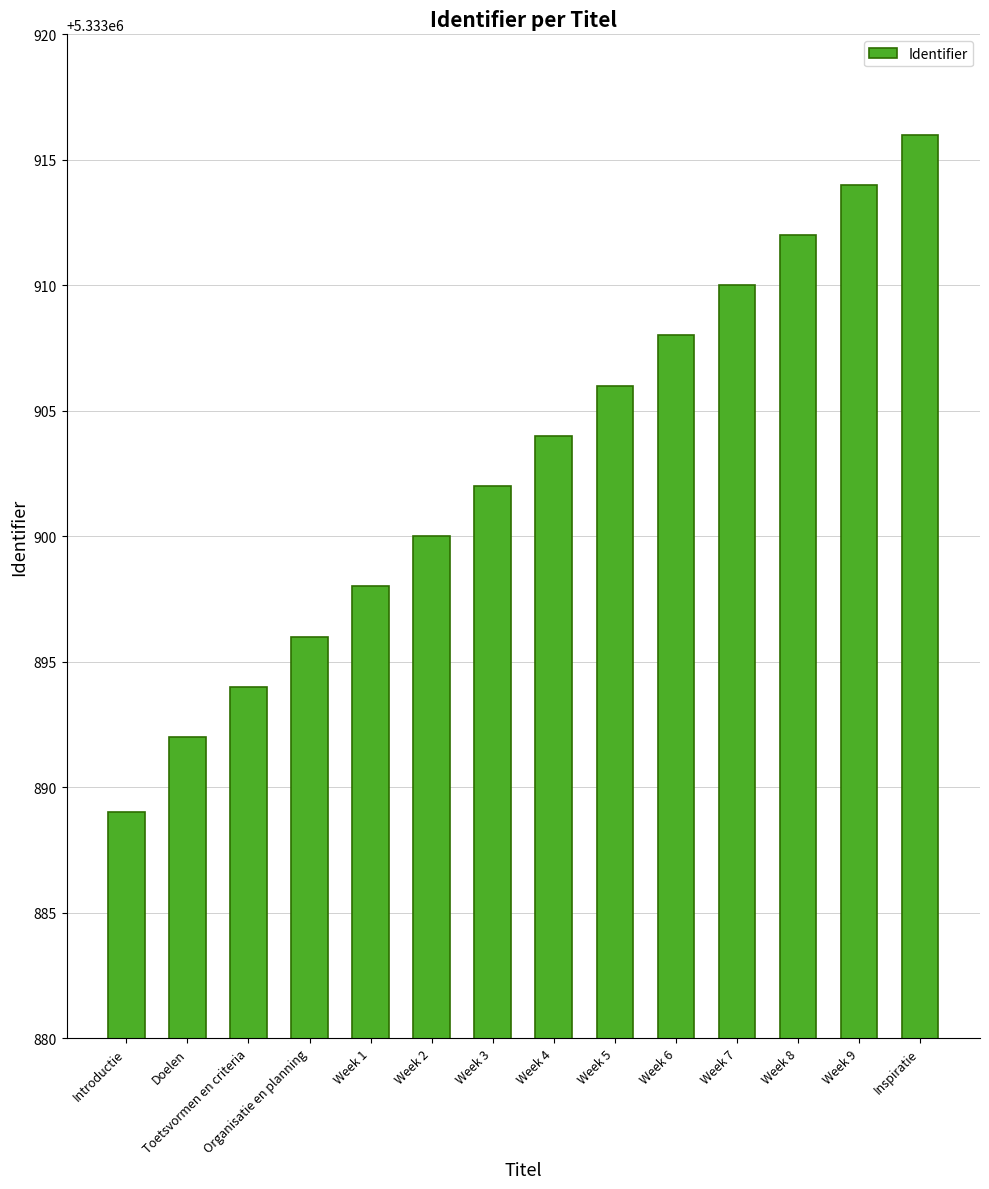

How many series are shown in this chart?

1